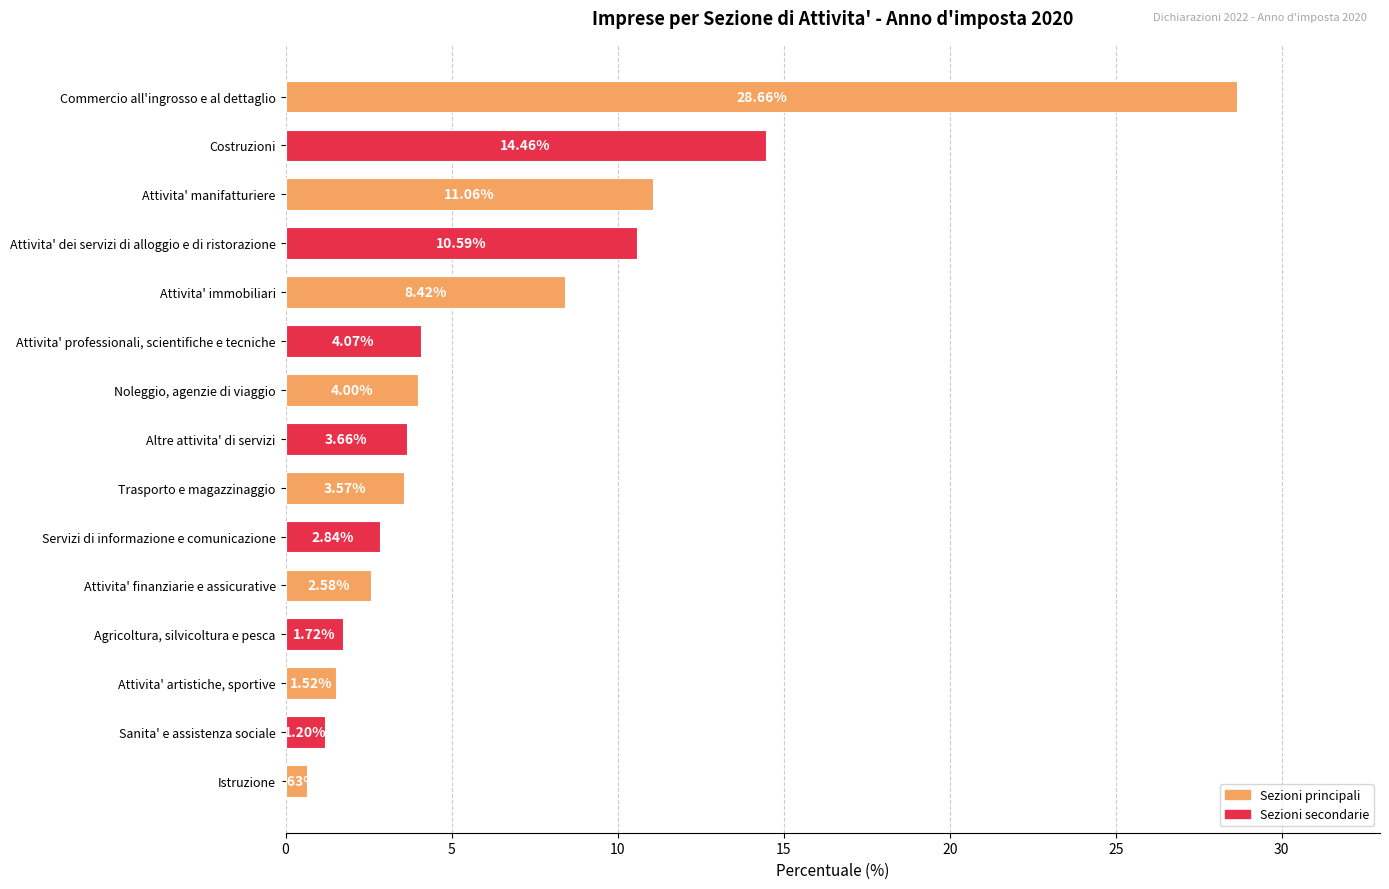

How many categories are shown in the chart?

15